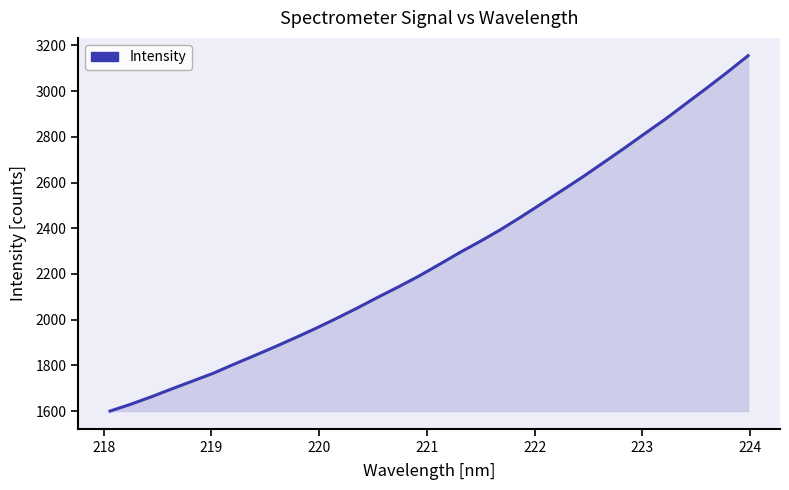

What is the difference between the maximum and minimum values?

1555.4